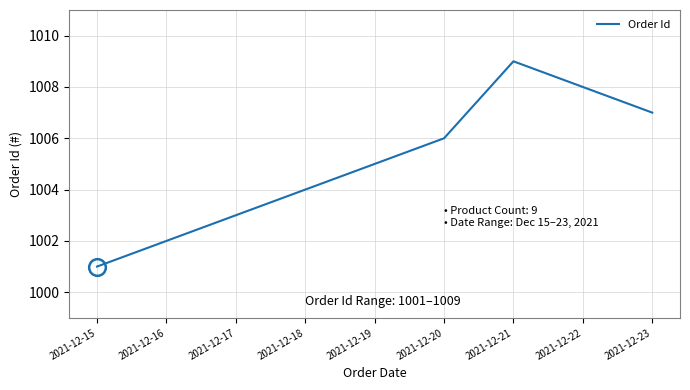

Rank the categories by value from lowest to highest.

2021-12-15, 2021-12-16, 2021-12-17, 2021-12-18, 2021-12-19, 2021-12-20, 2021-12-23, 2021-12-22, 2021-12-21